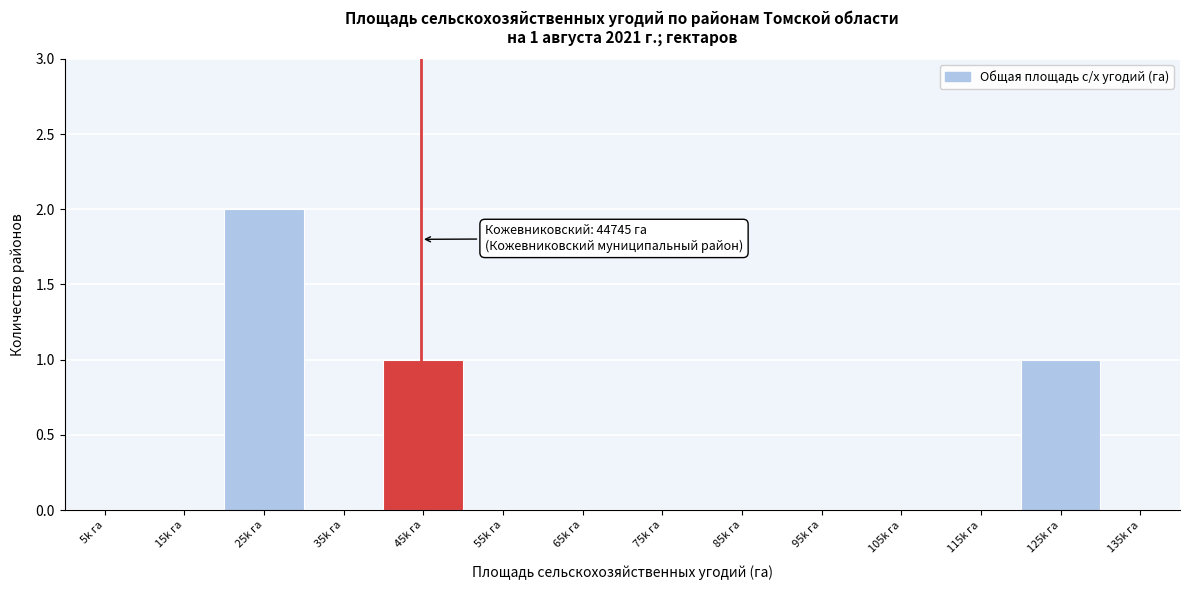

Reading right to left, transcribe all the data shown in this chart.

135k га=0	125k га=1	115k га=0	105k га=0	95k га=0	85k га=0	75k га=0	65k га=0	55k га=0	45k га=1	35k га=0	25k га=2	15k га=0	5k га=0